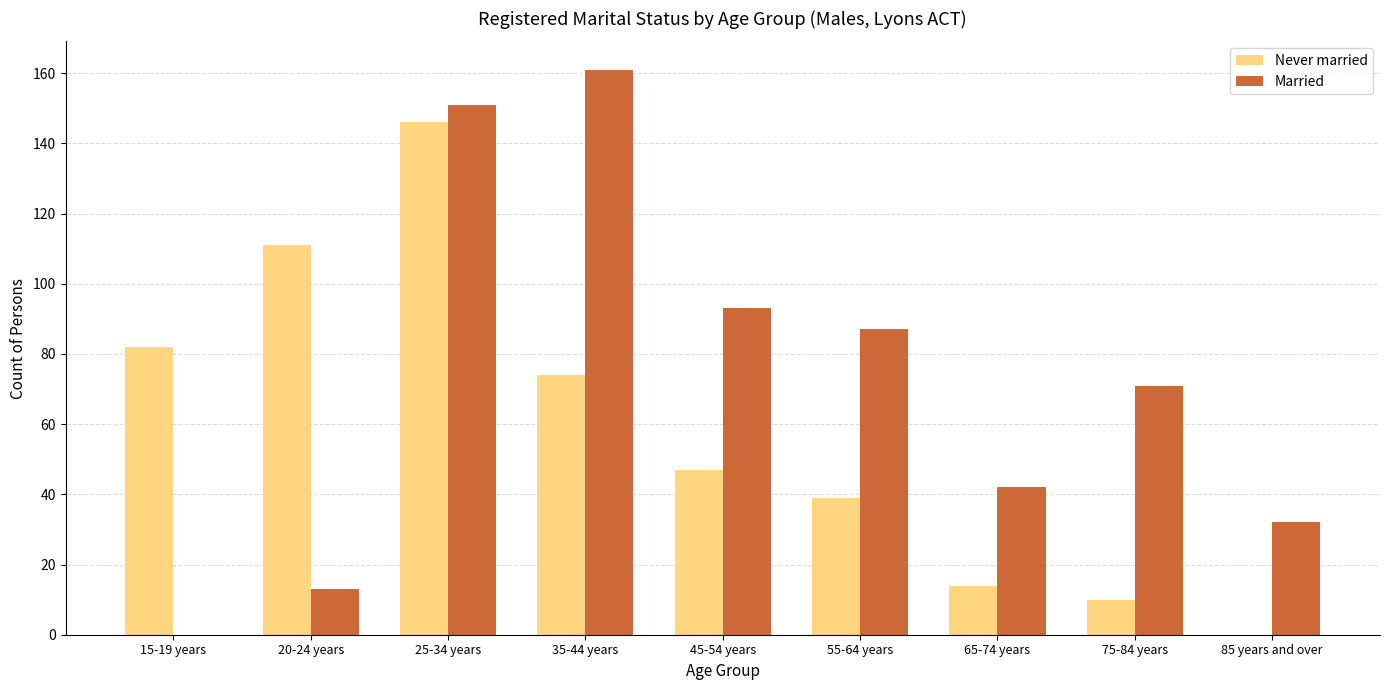

Which series has the widest spread of values?

Married